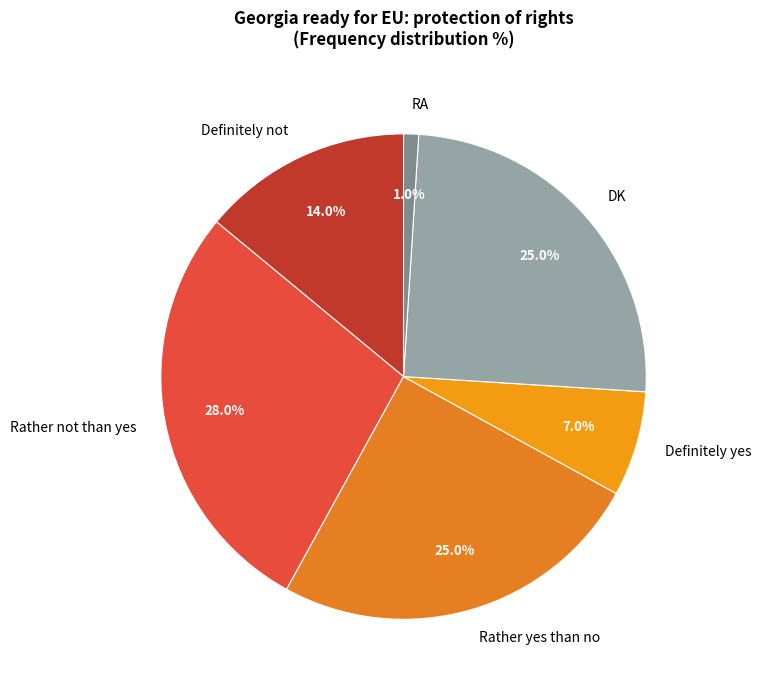

How much of the chart is everything except RA?

99.0%